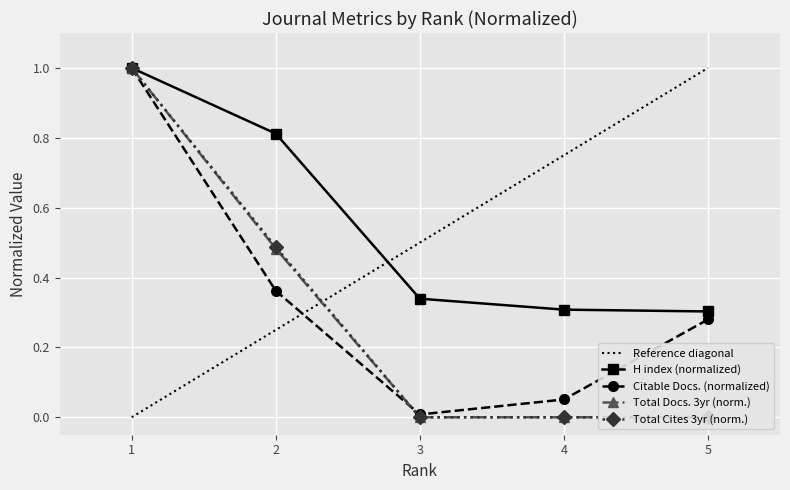

At 5, list the series in order from smallest to largest.

Total Docs. (3years), Total Cites (3years), Citable Docs. (3years), H index